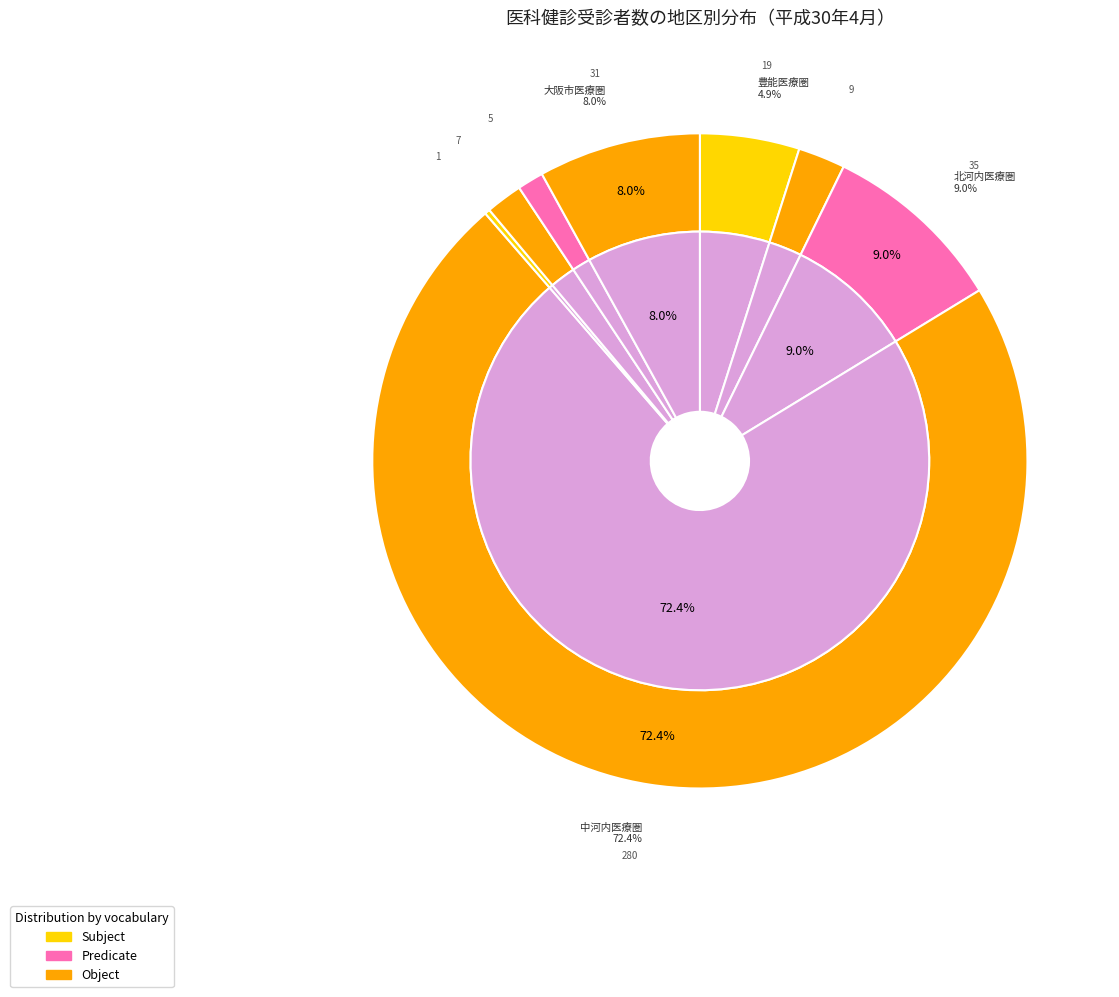

The 大阪市医療圏 slice represents 3% of the pie. True or false?

False